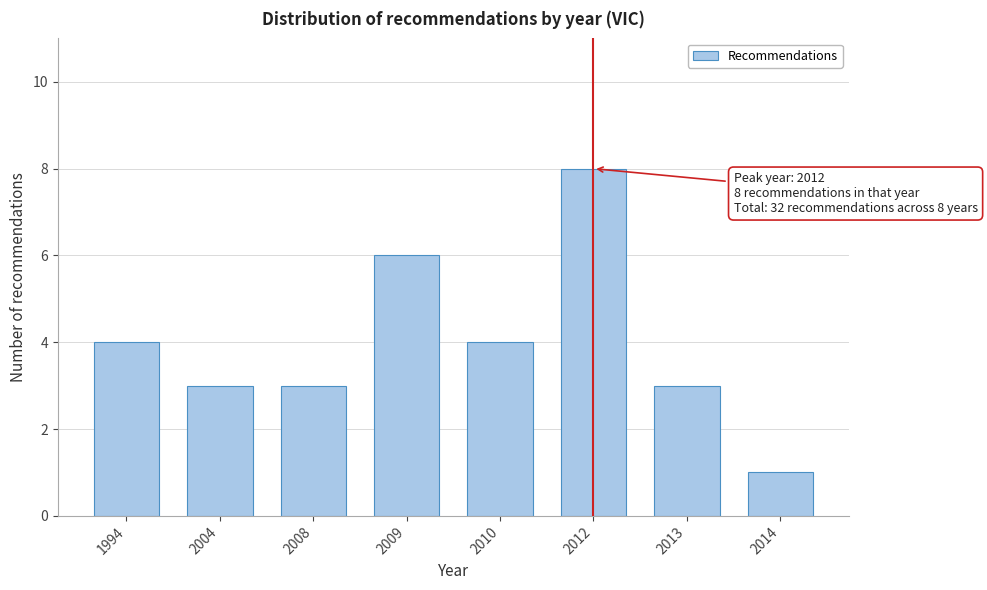

Reading left to right, transcribe all the data shown in this chart.

1994=4	2004=3	2008=3	2009=6	2010=4	2012=8	2013=3	2014=1